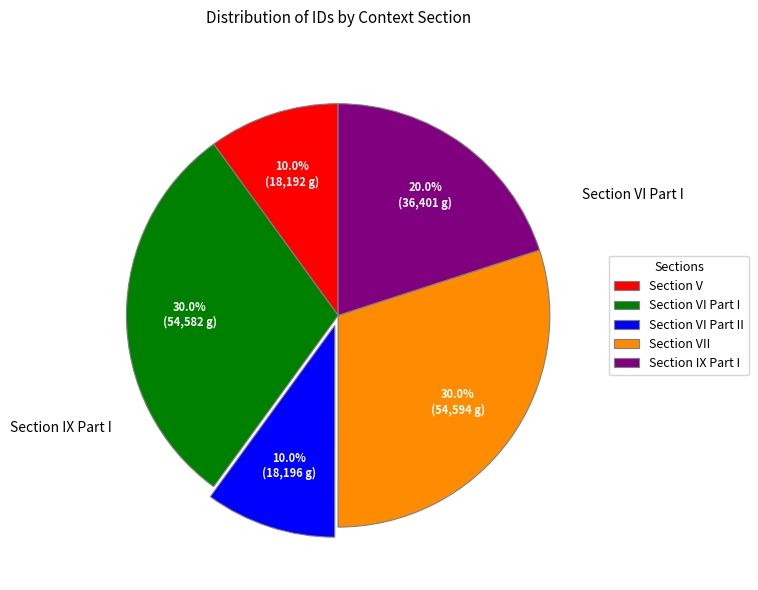

What is the ratio of the value at Section IX Part I to the value at Section VI Part II?

2.0